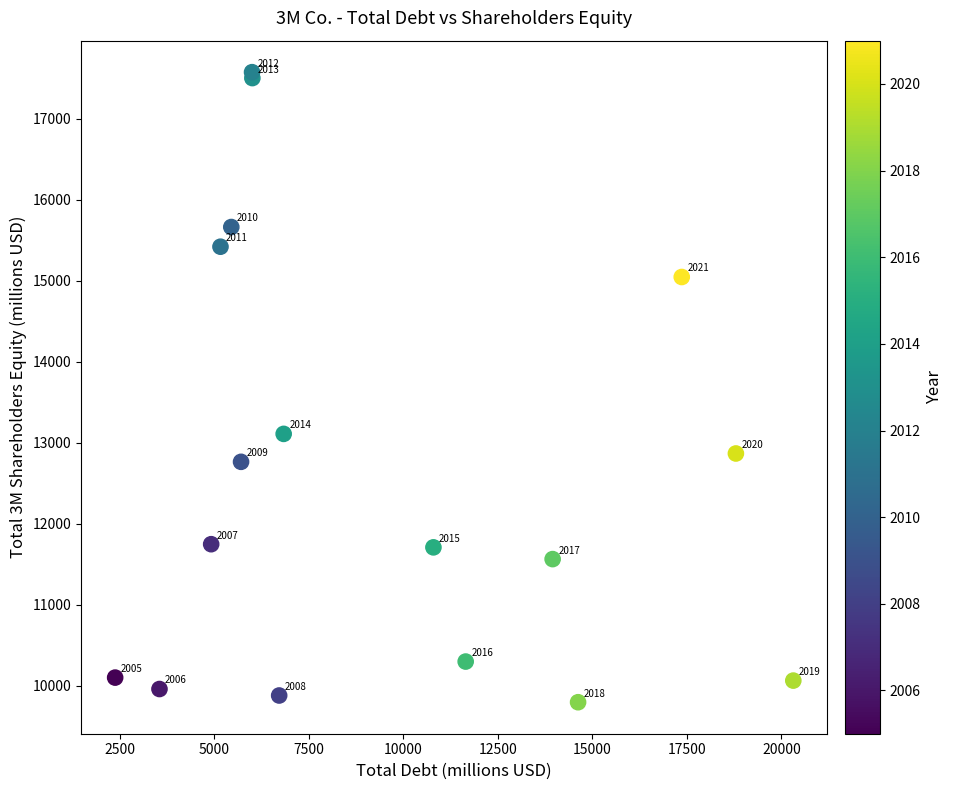

What Y value in the scatter plot is closest to 13685?

13109